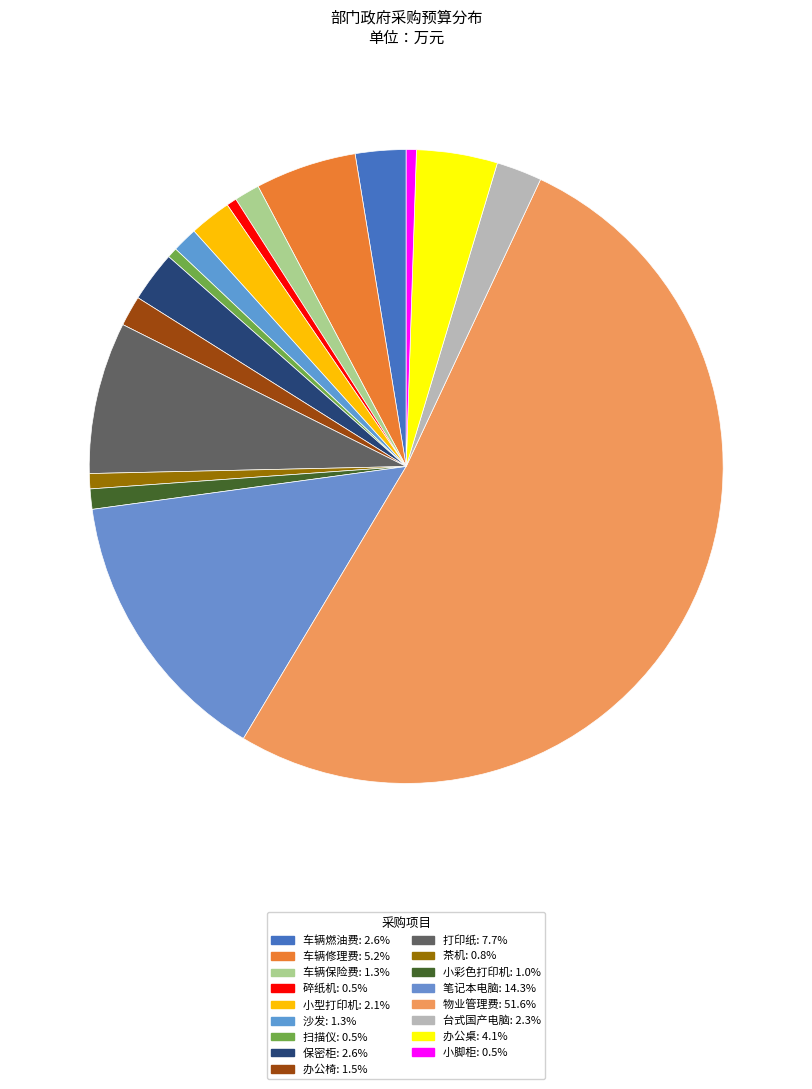

How many slices are in this pie chart?

17